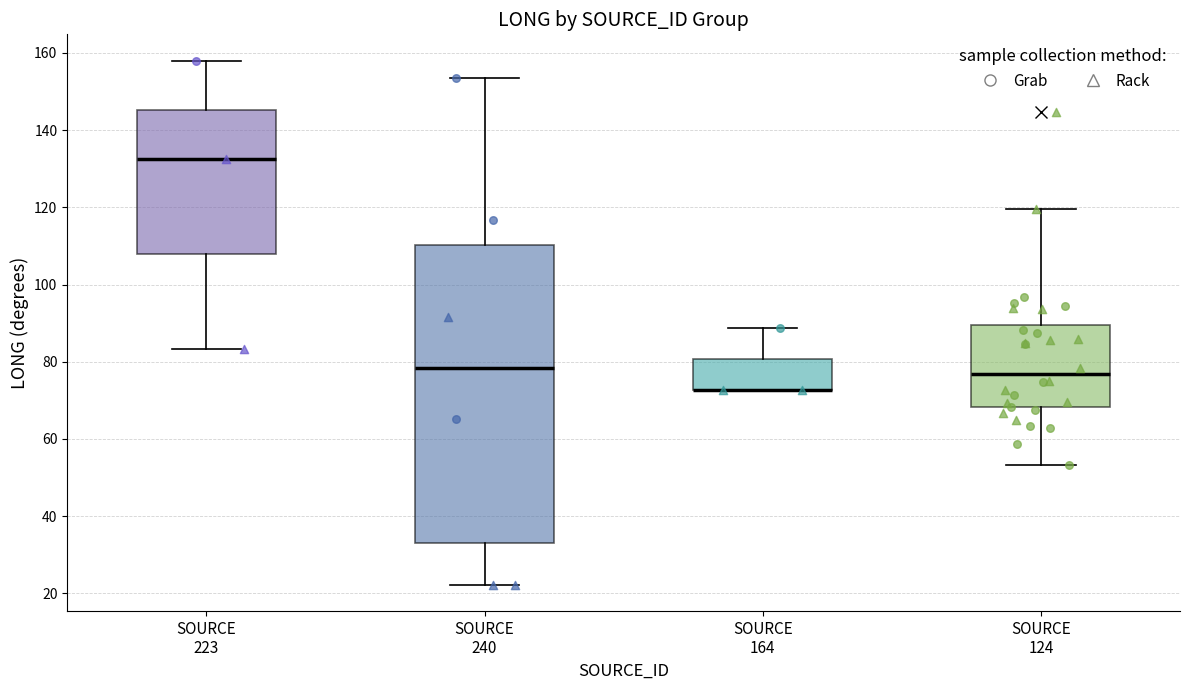

Reading left to right, transcribe this box plot: for each box, give where its median line is, the range the box spans, and where its two whiskers end, as read against the y-axis. The values are not printed on the chart, so give them approximately, as read against the axis.

SOURCE 223: median 132, box 108 to 146, whiskers 84 to 158
SOURCE 240: median 78, box 32 to 110, whiskers 22 to 154
SOURCE 164: median 72 (drawn on the box's lower edge), box 72 to 80, whiskers 72 to 88
SOURCE 124: median 76, box 68 to 90, whiskers 54 to 120